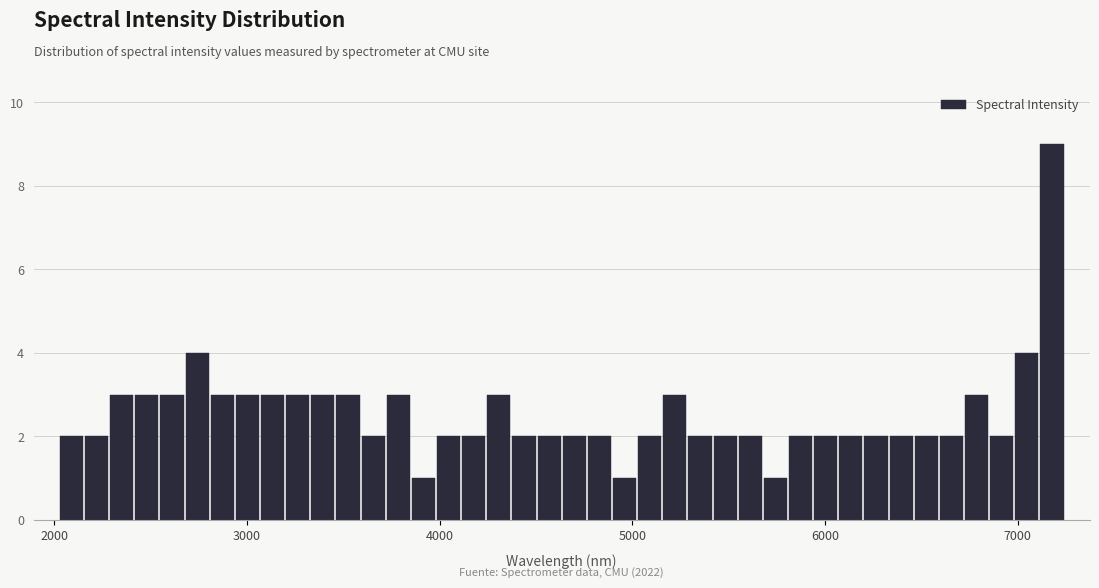

Read against the x-axis, roughly where is the centre of the tallest bar?

7200